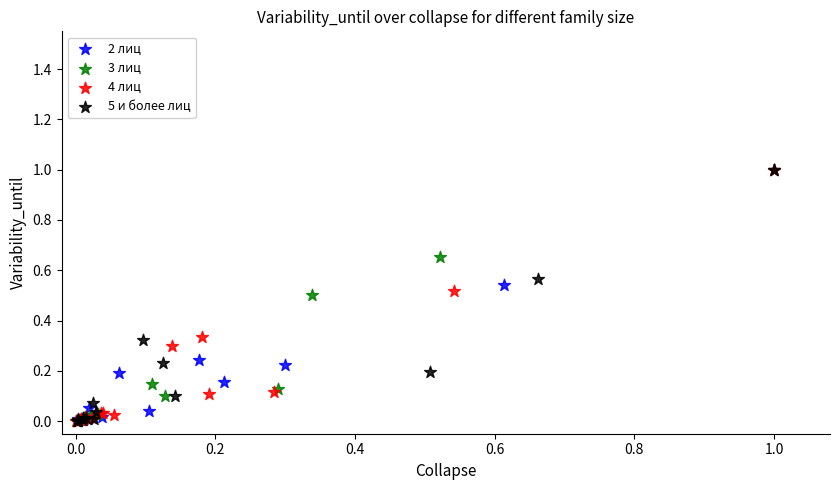

What are all the series names shown in the legend?

2 лиц, 3 лиц, 4 лиц, 5 и более лиц